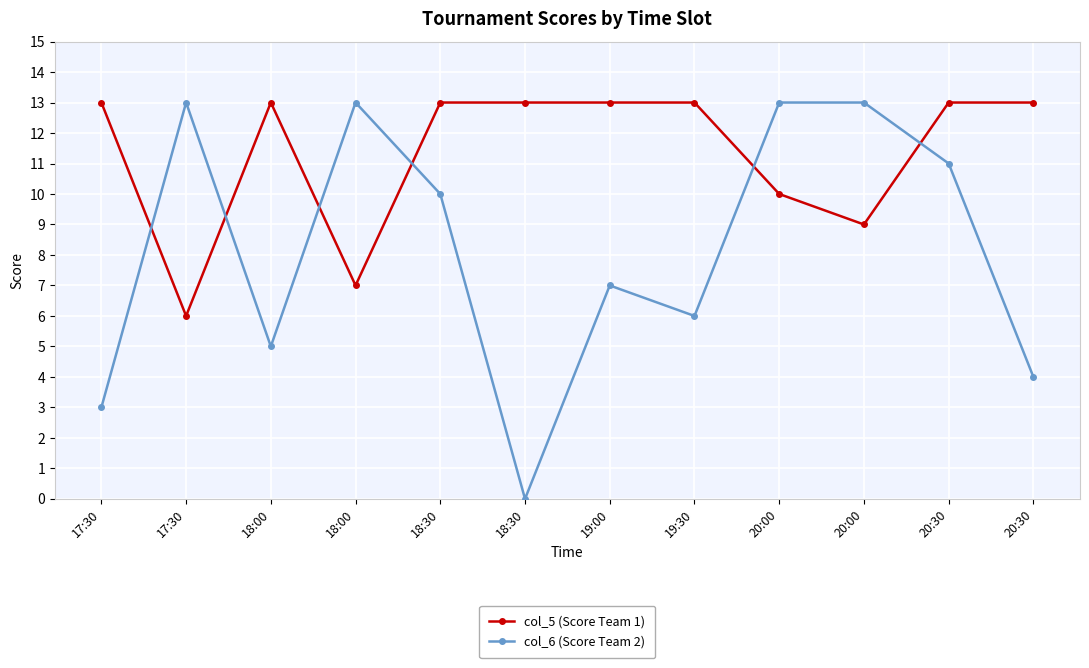

Does the chart display data point markers on the line(s)?

Yes